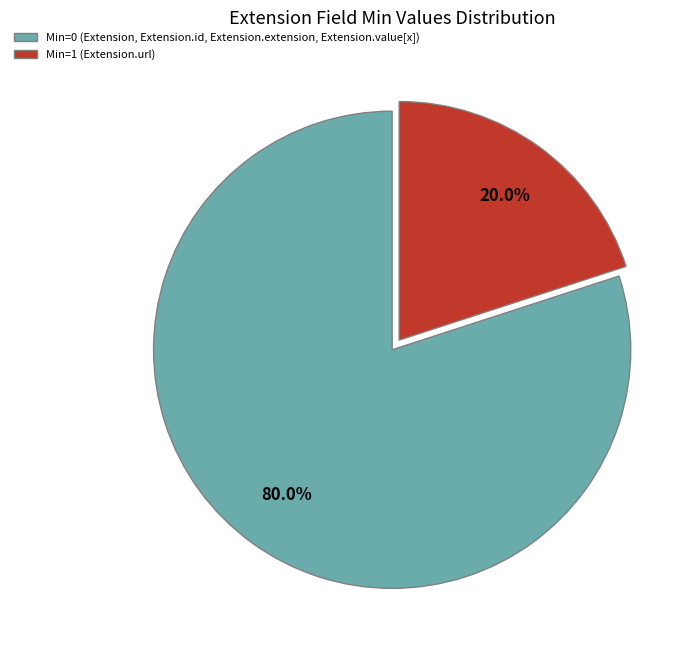

To the nearest percent, what is the average slice percentage?

50%